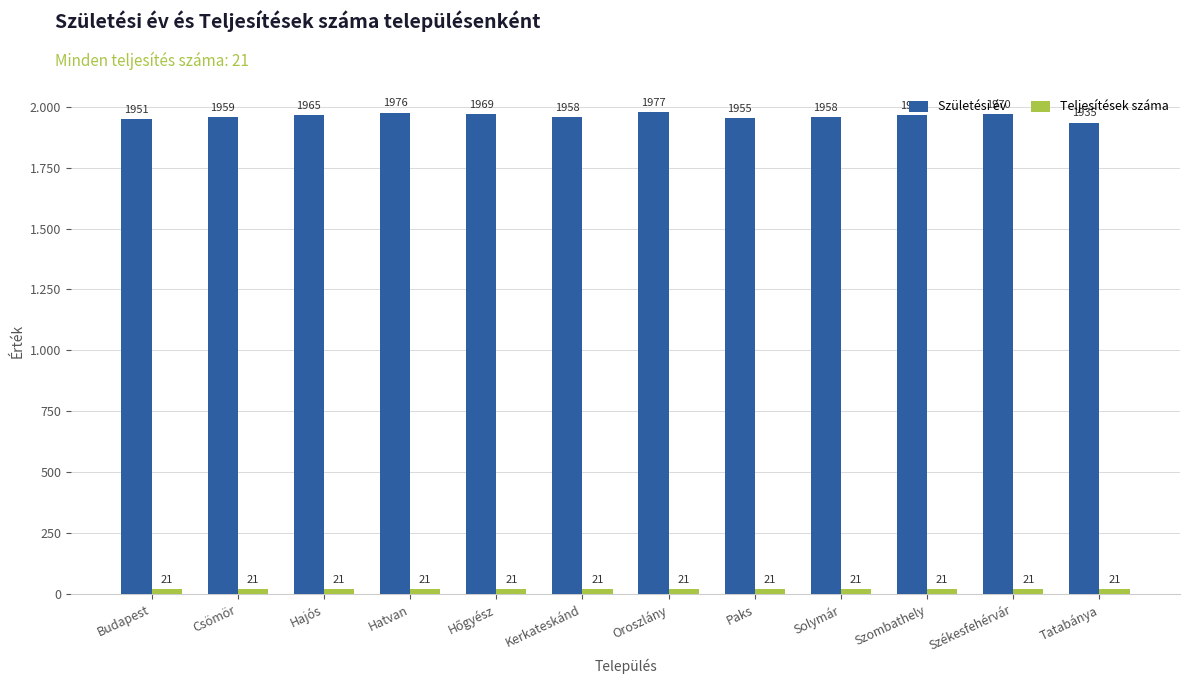

True or false: Születési év has a value of 2945 at Oroszlány.

False